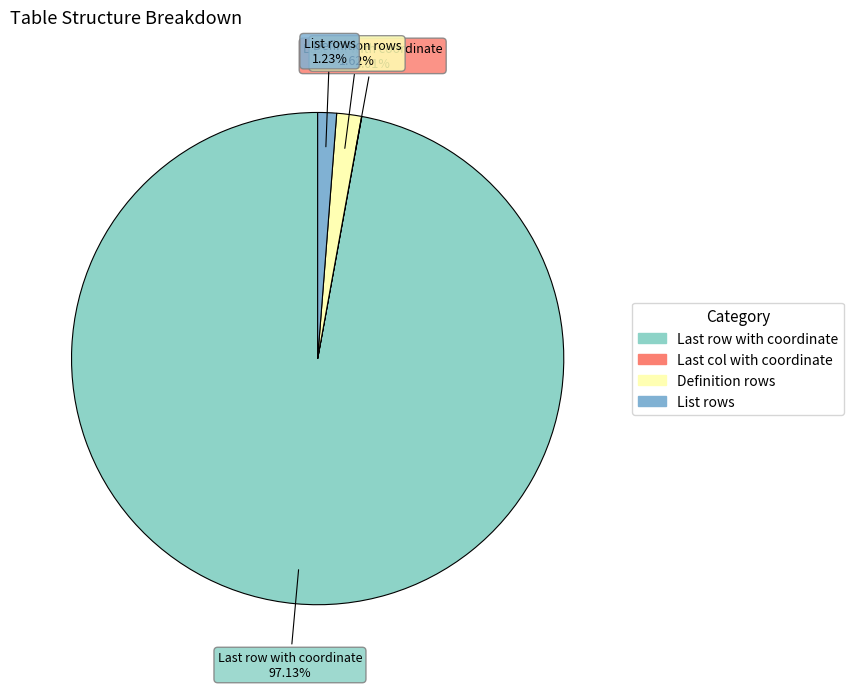

Combined, do Definition rows and List rows account for over 50%?

No